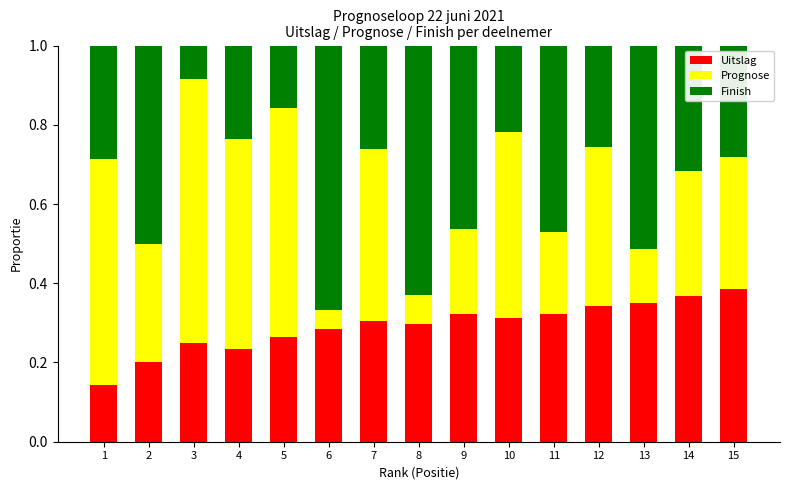

Count the Uitslag values in the range 0 to 1.

15